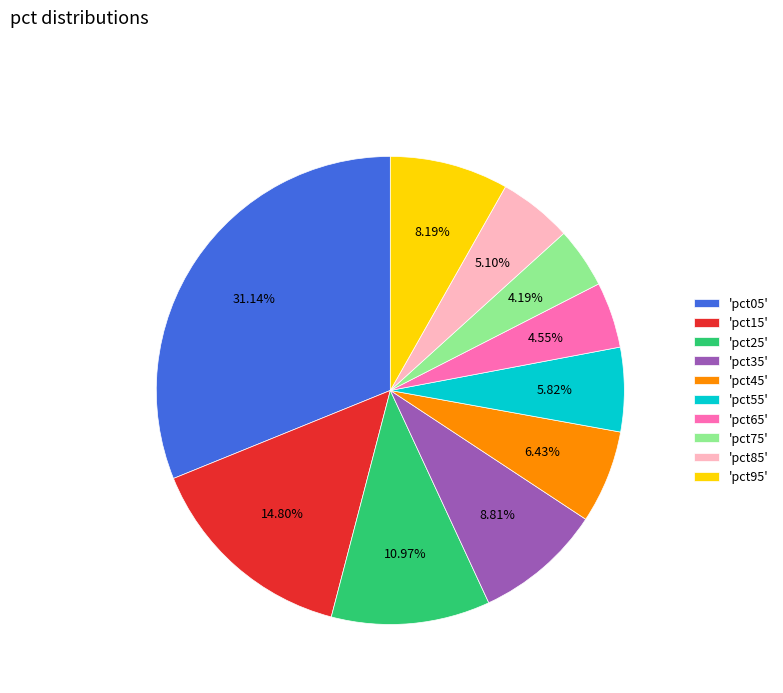

Is there any slice that represents more than half of the pie?

No